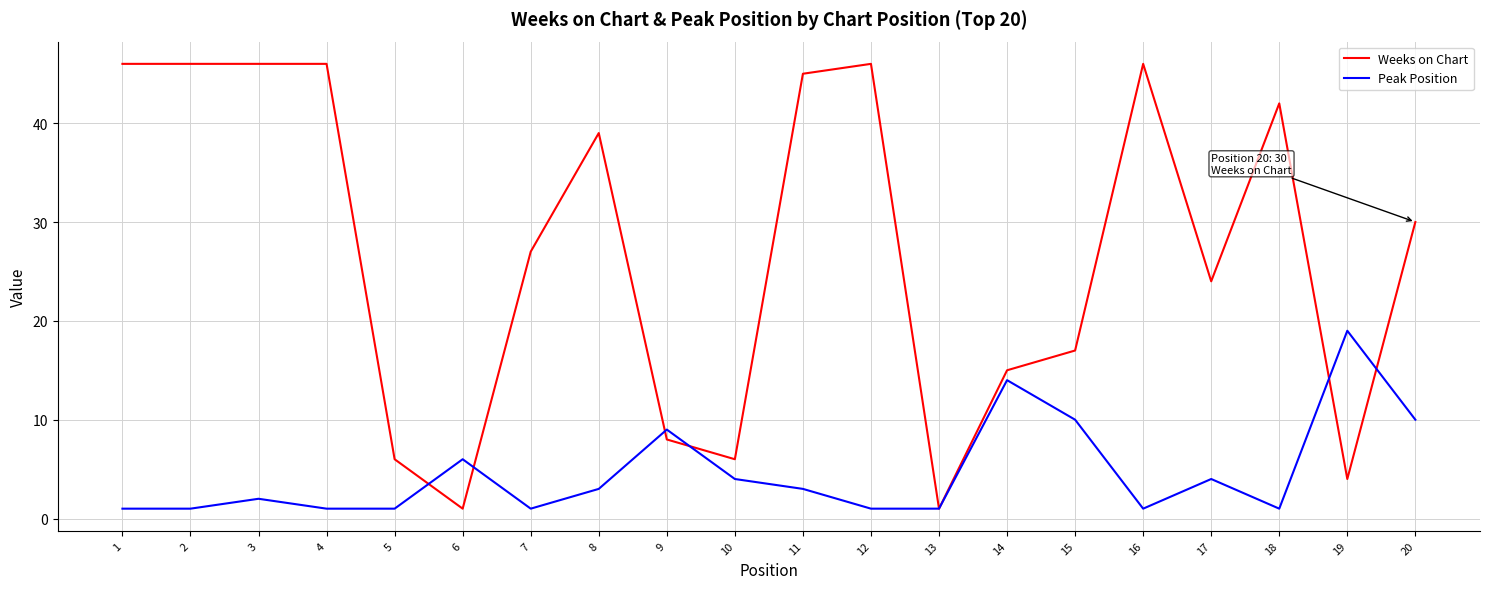

How many lines are shown in the chart?

2